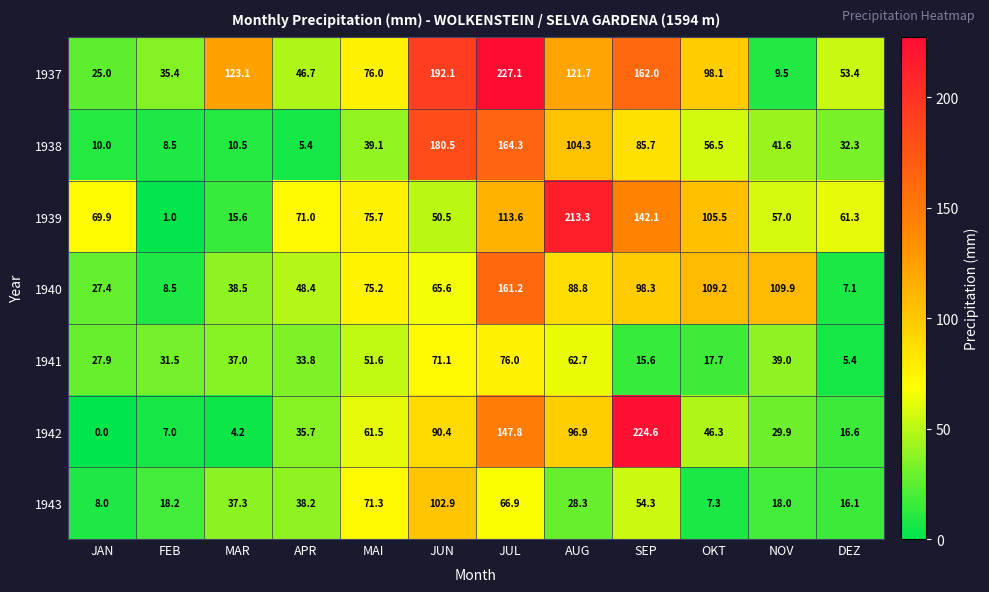

Read the 1937 value at JUN.

192.1